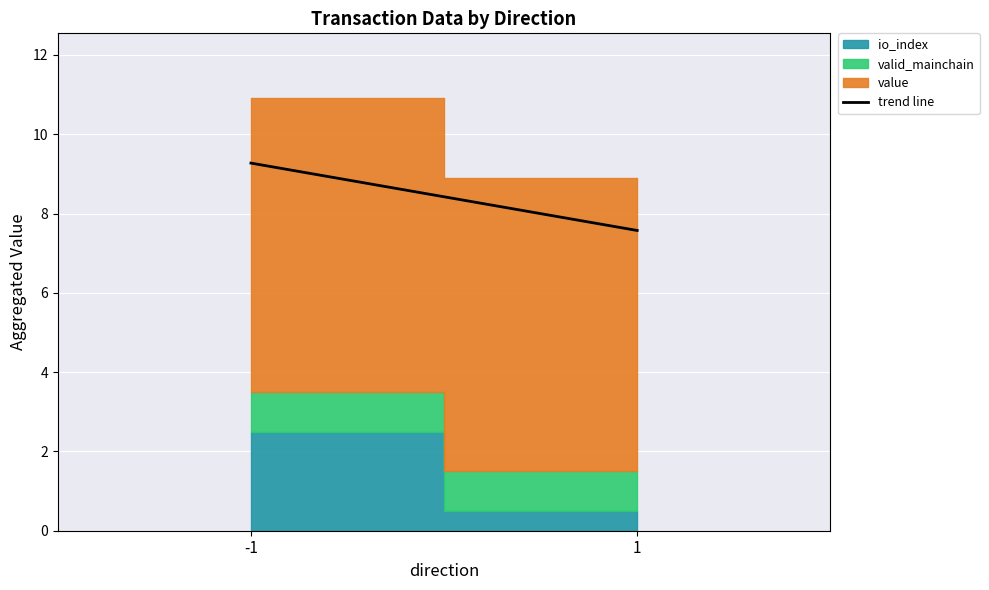

What is the difference between the maximum and minimum values?

1.7